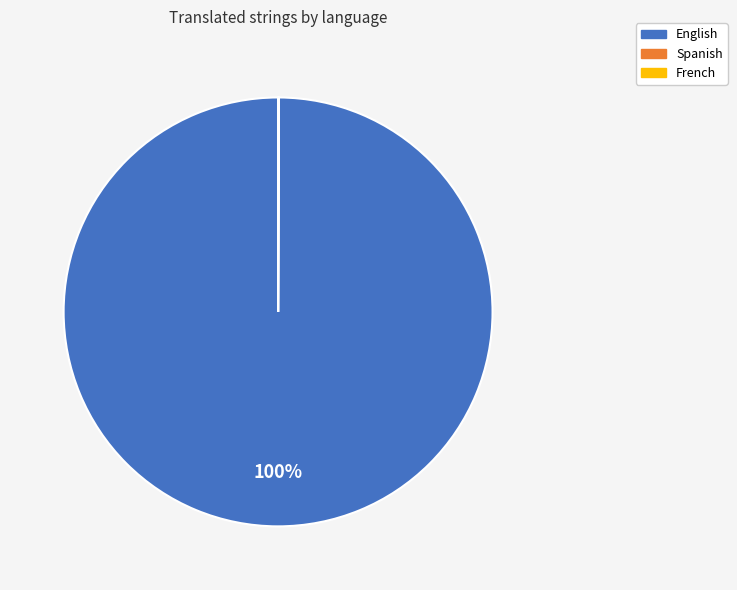

Does English account for over 50% of the chart?

Yes